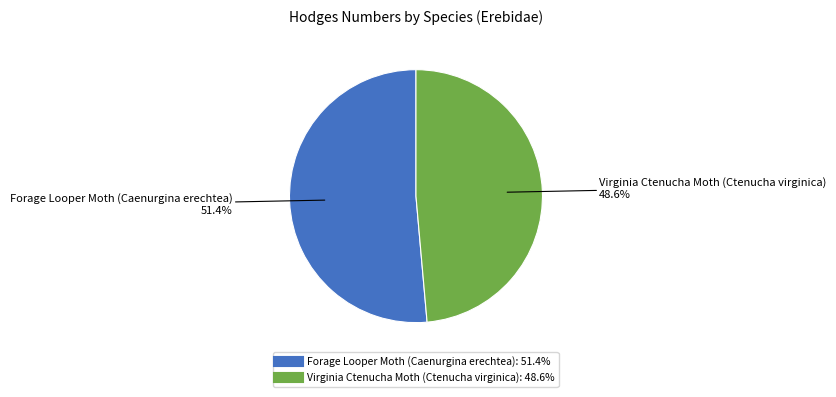

Count the number of slices in the pie.

2